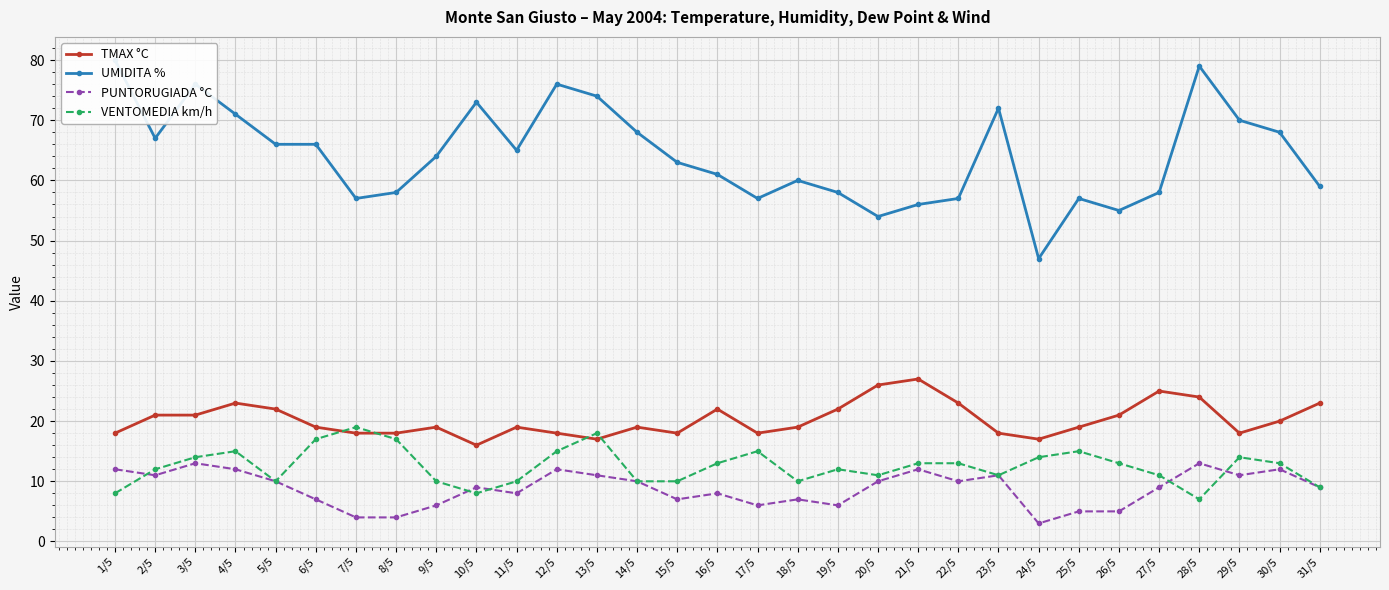

What are all the series names shown in the legend?

TMAX °C, UMIDITA %, PUNTORUGIADA °C, VENTOMEDIA km/h